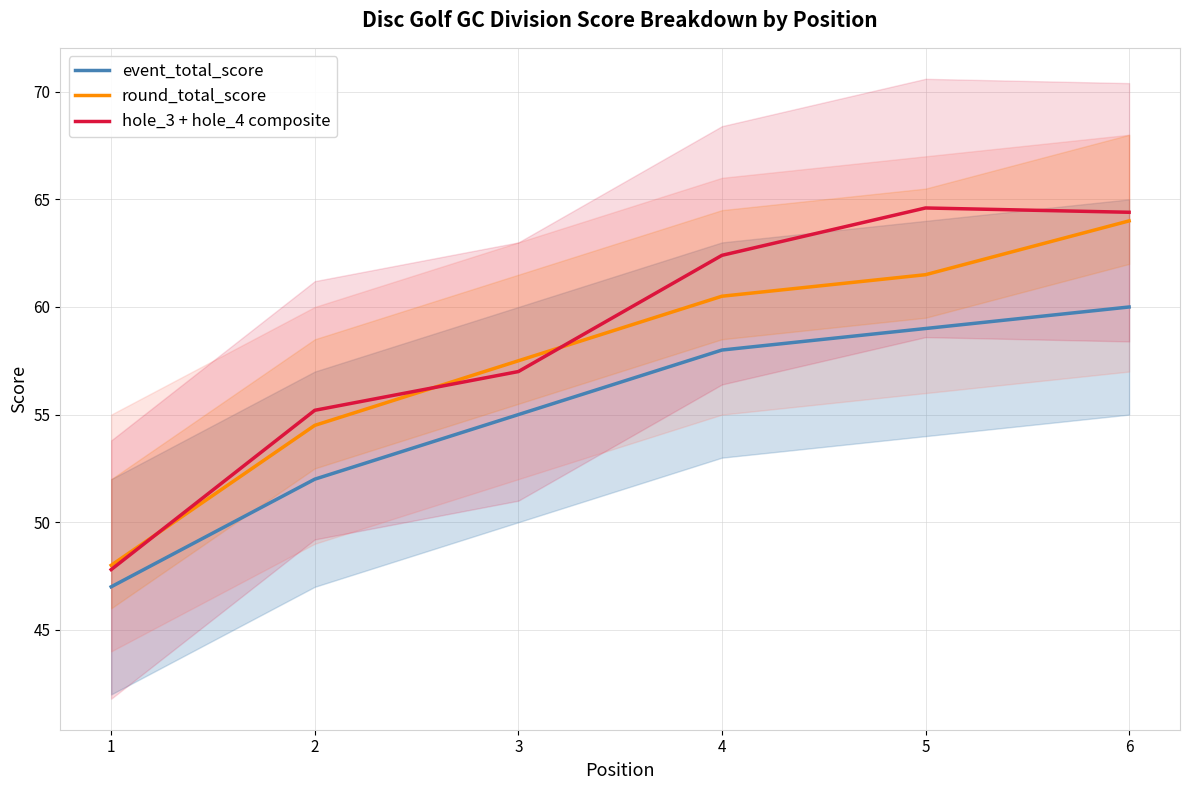

What is the difference between the highest and lowest values at 6?

4.4